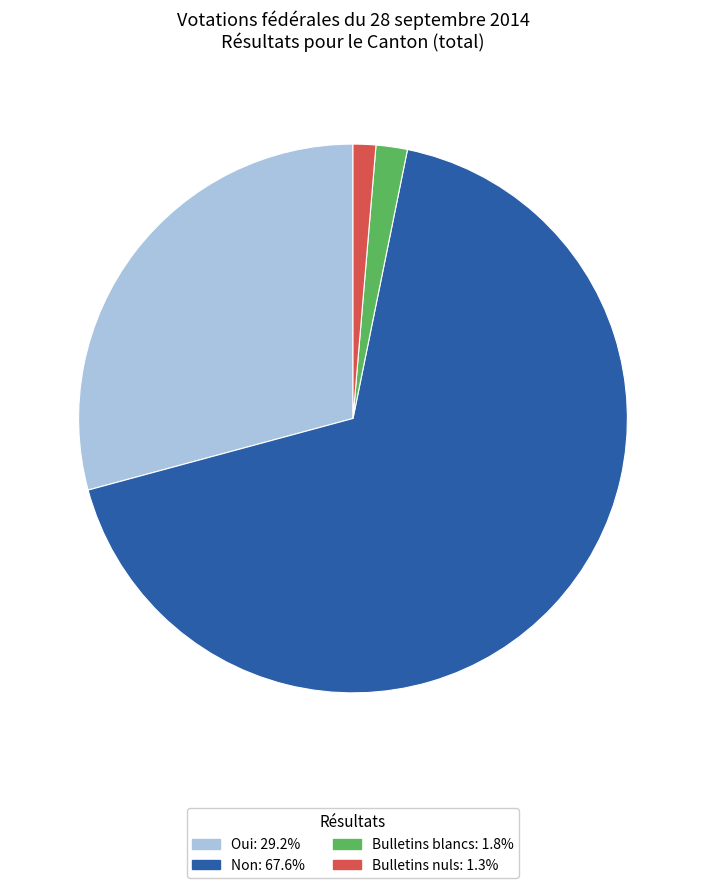

Combined, do Oui and Bulletins blancs account for over 50%?

No